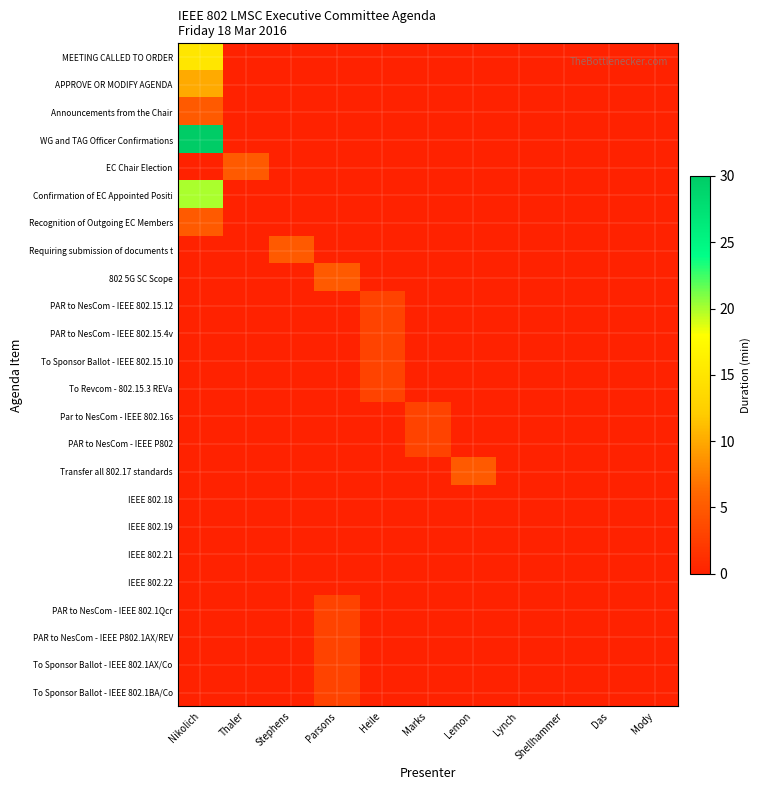

Reading right to left, list all the values displayed in this chart.

MEETING CALLED TO ORDER: Mody=0	Das=0	Shellhammer=0	Lynch=0	Lemon=0	Marks=0	Heile=0	Parsons=0	Stephens=0	Thaler=0	Nikolich=15
APPROVE OR MODIFY AGENDA: Mody=0	Das=0	Shellhammer=0	Lynch=0	Lemon=0	Marks=0	Heile=0	Parsons=0	Stephens=0	Thaler=0	Nikolich=10
Announcements from the Chair: Mody=0	Das=0	Shellhammer=0	Lynch=0	Lemon=0	Marks=0	Heile=0	Parsons=0	Stephens=0	Thaler=0	Nikolich=5
WG and TAG Officer Confirmations: Mody=0	Das=0	Shellhammer=0	Lynch=0	Lemon=0	Marks=0	Heile=0	Parsons=0	Stephens=0	Thaler=0	Nikolich=30
EC Chair Election: Mody=0	Das=0	Shellhammer=0	Lynch=0	Lemon=0	Marks=0	Heile=0	Parsons=0	Stephens=0	Thaler=5	Nikolich=0
Confirmation of EC Appointed Positi: Mody=0	Das=0	Shellhammer=0	Lynch=0	Lemon=0	Marks=0	Heile=0	Parsons=0	Stephens=0	Thaler=0	Nikolich=20
Recognition of Outgoing EC Members: Mody=0	Das=0	Shellhammer=0	Lynch=0	Lemon=0	Marks=0	Heile=0	Parsons=0	Stephens=0	Thaler=0	Nikolich=5
Requiring submission of documents t: Mody=0	Das=0	Shellhammer=0	Lynch=0	Lemon=0	Marks=0	Heile=0	Parsons=0	Stephens=5	Thaler=0	Nikolich=0
802 5G SC Scope: Mody=0	Das=0	Shellhammer=0	Lynch=0	Lemon=0	Marks=0	Heile=0	Parsons=5	Stephens=0	Thaler=0	Nikolich=0
PAR to NesCom - IEEE 802.15.12: Mody=0	Das=0	Shellhammer=0	Lynch=0	Lemon=0	Marks=0	Heile=3	Parsons=0	Stephens=0	Thaler=0	Nikolich=0
PAR to NesCom - IEEE 802.15.4v: Mody=0	Das=0	Shellhammer=0	Lynch=0	Lemon=0	Marks=0	Heile=3	Parsons=0	Stephens=0	Thaler=0	Nikolich=0
To Sponsor Ballot - IEEE 802.15.10: Mody=0	Das=0	Shellhammer=0	Lynch=0	Lemon=0	Marks=0	Heile=3	Parsons=0	Stephens=0	Thaler=0	Nikolich=0
To Revcom - 802.15.3 REVa: Mody=0	Das=0	Shellhammer=0	Lynch=0	Lemon=0	Marks=0	Heile=3	Parsons=0	Stephens=0	Thaler=0	Nikolich=0
Par to NesCom - IEEE 802.16s: Mody=0	Das=0	Shellhammer=0	Lynch=0	Lemon=0	Marks=3	Heile=0	Parsons=0	Stephens=0	Thaler=0	Nikolich=0
PAR to NesCom - IEEE P802: Mody=0	Das=0	Shellhammer=0	Lynch=0	Lemon=0	Marks=3	Heile=0	Parsons=0	Stephens=0	Thaler=0	Nikolich=0
Transfer all 802.17 standards: Mody=0	Das=0	Shellhammer=0	Lynch=0	Lemon=5	Marks=0	Heile=0	Parsons=0	Stephens=0	Thaler=0	Nikolich=0
IEEE 802.18: Mody=0	Das=0	Shellhammer=0	Lynch=0	Lemon=0	Marks=0	Heile=0	Parsons=0	Stephens=0	Thaler=0	Nikolich=0
IEEE 802.19: Mody=0	Das=0	Shellhammer=0	Lynch=0	Lemon=0	Marks=0	Heile=0	Parsons=0	Stephens=0	Thaler=0	Nikolich=0
IEEE 802.21: Mody=0	Das=0	Shellhammer=0	Lynch=0	Lemon=0	Marks=0	Heile=0	Parsons=0	Stephens=0	Thaler=0	Nikolich=0
IEEE 802.22: Mody=0	Das=0	Shellhammer=0	Lynch=0	Lemon=0	Marks=0	Heile=0	Parsons=0	Stephens=0	Thaler=0	Nikolich=0
PAR to NesCom - IEEE 802.1Qcr: Mody=0	Das=0	Shellhammer=0	Lynch=0	Lemon=0	Marks=0	Heile=0	Parsons=3	Stephens=0	Thaler=0	Nikolich=0
PAR to NesCom - IEEE P802.1AX/REV: Mody=0	Das=0	Shellhammer=0	Lynch=0	Lemon=0	Marks=0	Heile=0	Parsons=3	Stephens=0	Thaler=0	Nikolich=0
To Sponsor Ballot - IEEE 802.1AX/Co: Mody=0	Das=0	Shellhammer=0	Lynch=0	Lemon=0	Marks=0	Heile=0	Parsons=3	Stephens=0	Thaler=0	Nikolich=0
To Sponsor Ballot - IEEE 802.1BA/Co: Mody=0	Das=0	Shellhammer=0	Lynch=0	Lemon=0	Marks=0	Heile=0	Parsons=3	Stephens=0	Thaler=0	Nikolich=0